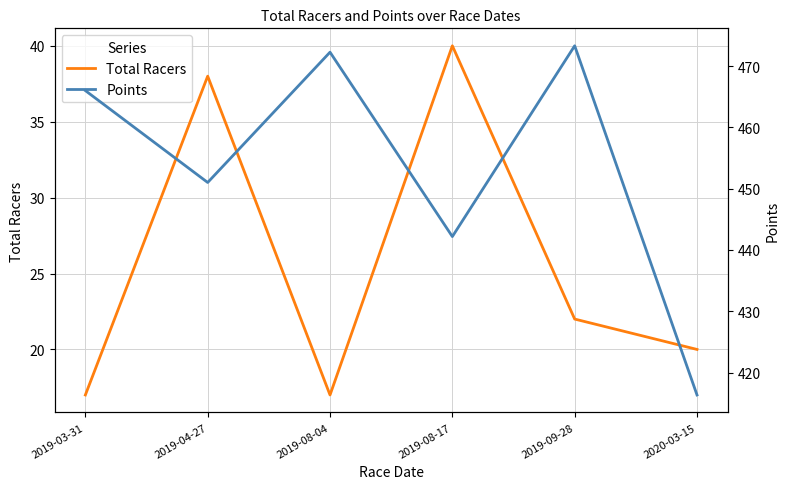

Reading right to left, transcribe all the data shown in this chart.

Total Racers: 20.0	22.0	40.0	17.0	38.0	17.0
Points: 416.3	473.3	442.2	472.3	451.0	466.0